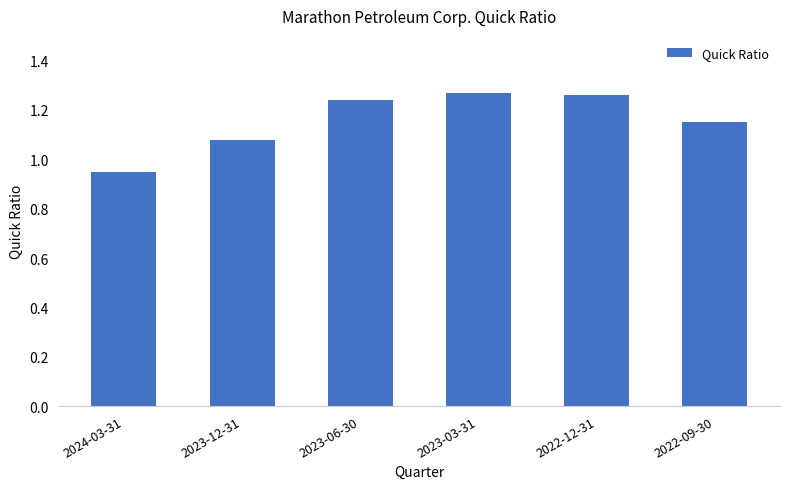

The chart shows a value of 0.4 at 2023-12-31. True or false?

False